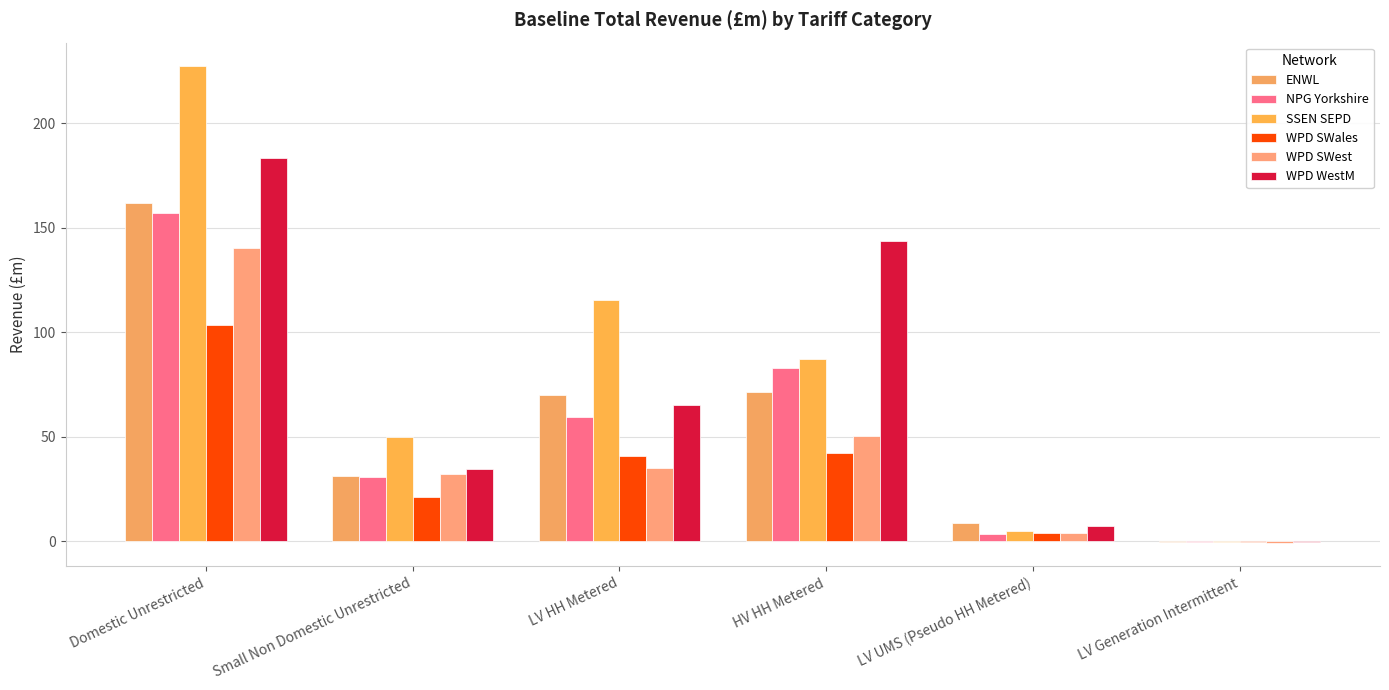

Reading right to left, what are all the values shown in this chart?

ENWL: LV Generation Intermittent=-0.3	LV UMS (Pseudo HH Metered)=8.7	HV HH Metered=71.5	LV HH Metered=69.9	Small Non Domestic Unrestricted=31.5	Domestic Unrestricted=161.8
NPG Yorkshire: LV Generation Intermittent=-0.3	LV UMS (Pseudo HH Metered)=3.4	HV HH Metered=83.0	LV HH Metered=59.5	Small Non Domestic Unrestricted=31.0	Domestic Unrestricted=156.9
SSEN SEPD: LV Generation Intermittent=-0.3	LV UMS (Pseudo HH Metered)=4.9	HV HH Metered=87.2	LV HH Metered=115.5	Small Non Domestic Unrestricted=49.9	Domestic Unrestricted=227.2
WPD SWales: LV Generation Intermittent=-0.2	LV UMS (Pseudo HH Metered)=4.2	HV HH Metered=42.3	LV HH Metered=40.8	Small Non Domestic Unrestricted=21.1	Domestic Unrestricted=103.7
WPD SWest: LV Generation Intermittent=-0.5	LV UMS (Pseudo HH Metered)=4.0	HV HH Metered=50.5	LV HH Metered=35.3	Small Non Domestic Unrestricted=32.5	Domestic Unrestricted=140.5
WPD WestM: LV Generation Intermittent=-0.2	LV UMS (Pseudo HH Metered)=7.3	HV HH Metered=143.7	LV HH Metered=65.3	Small Non Domestic Unrestricted=34.6	Domestic Unrestricted=183.6